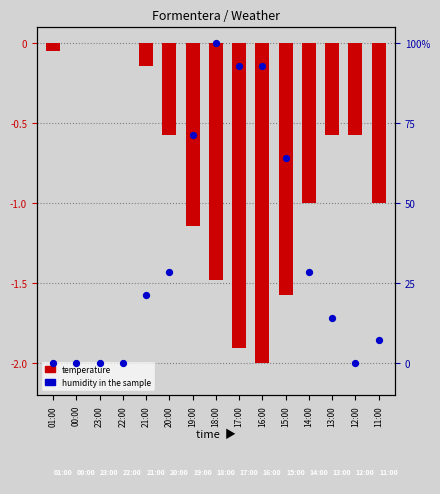

Which series has the largest total across all categories?

Temperature